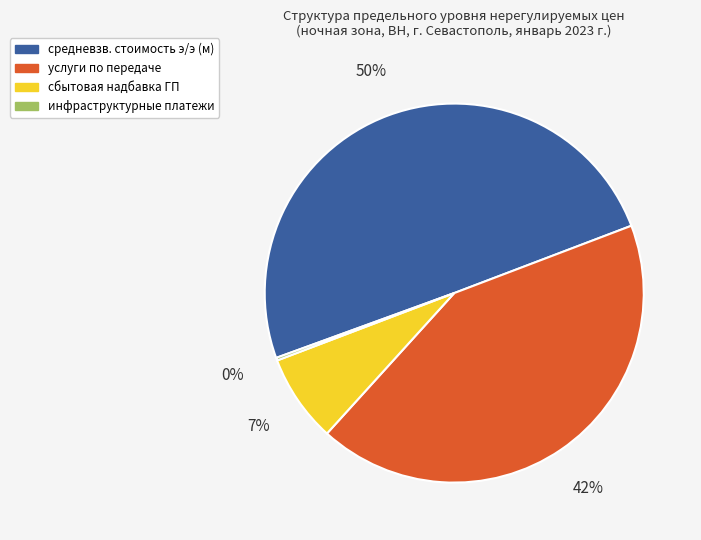

To the nearest percent, what is the average slice percentage?

25%